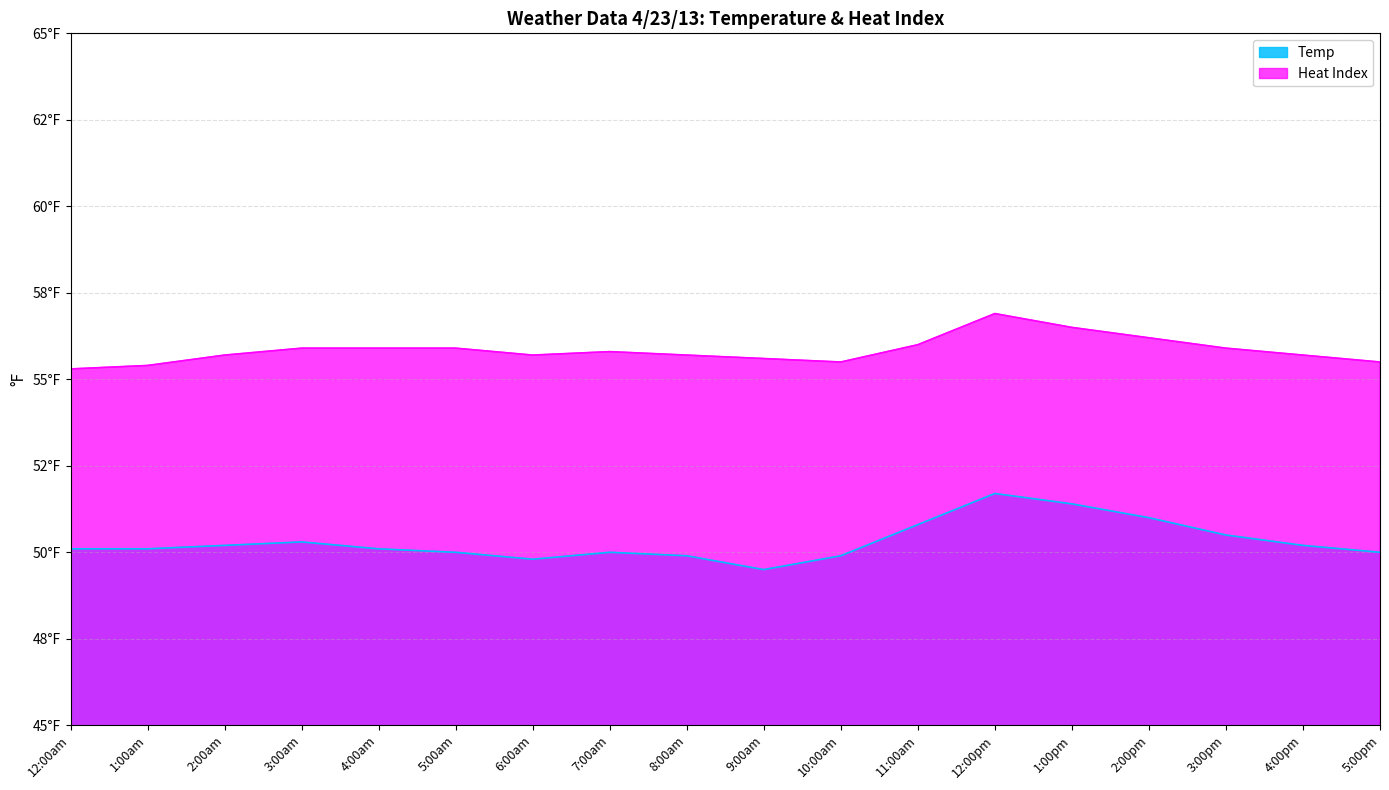

The Temp series shows 50.1 at 4:00am. True or false?

True